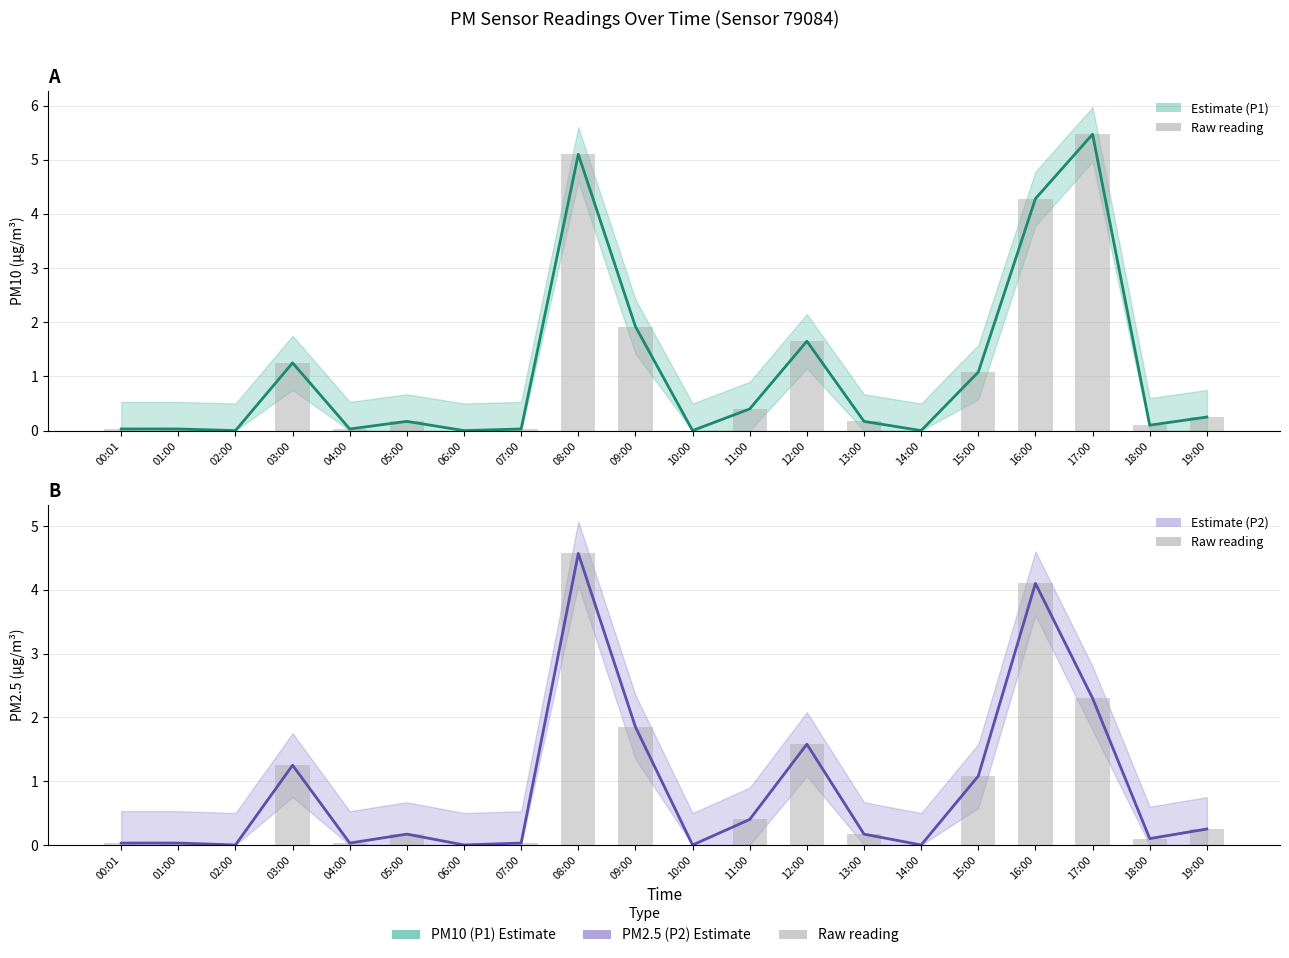

The P1 (PM10) estimate series shows 0.0 at 01:00. True or false?

True